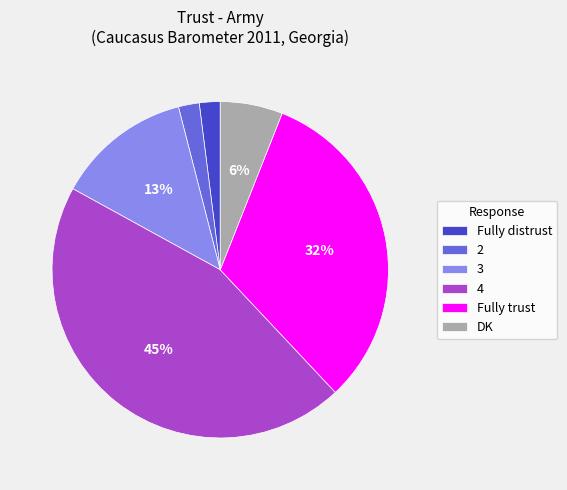

Which has a higher value, Fully distrust or Fully trust?

Fully trust